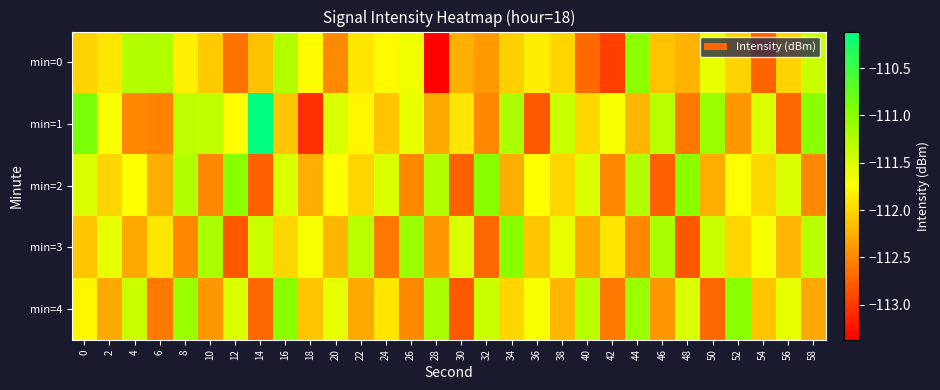

What is the difference between the highest and lowest values at 10?

1.3